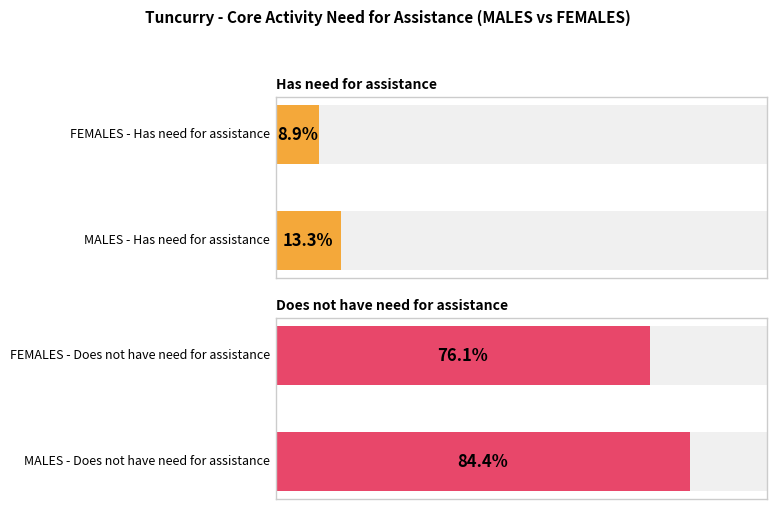

Between MALES and FEMALES, which series saw the biggest shift?

Does not have need for assistance